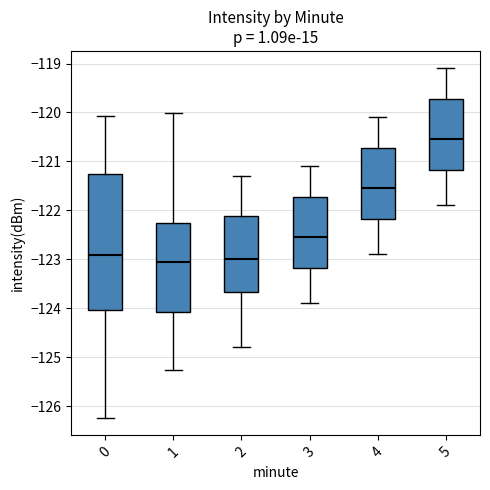

Reading left to right, transcribe this box plot: for each box, give where its median line is, the range the box spans, and where its two whiskers end, as read against the y-axis. The values are not printed on the chart, so give them approximately, as read against the axis.

0: median -122.9, box -124.0 to -121.2, whiskers -126.2 to -120.1
1: median -123.1, box -124.1 to -122.2, whiskers -125.3 to -120.0
2: median -123.0, box -123.7 to -122.1, whiskers -124.8 to -121.3
3: median -122.5, box -123.2 to -121.7, whiskers -123.9 to -121.1
4: median -121.5, box -122.2 to -120.7, whiskers -122.9 to -120.1
5: median -120.5, box -121.2 to -119.7, whiskers -121.9 to -119.1